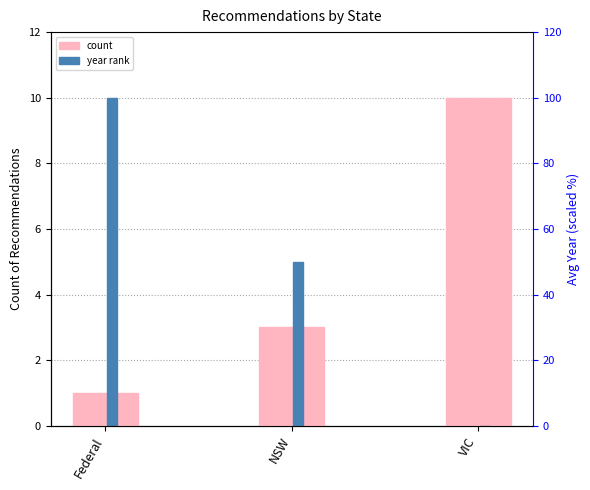

Rank the series at NSW from highest to lowest value.

year rank, count